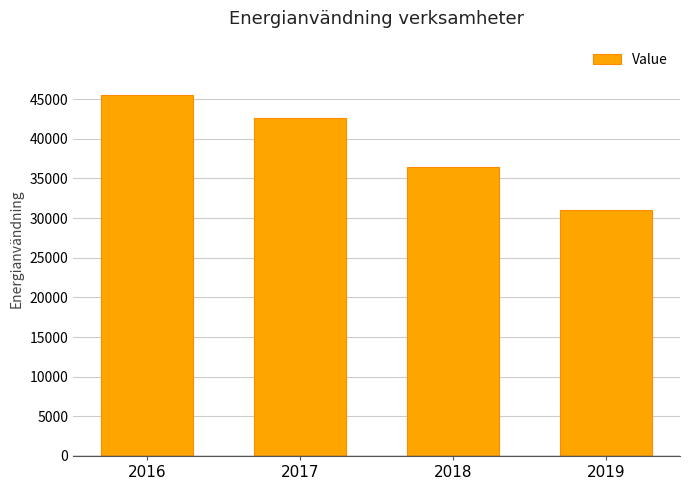

Reading left to right, extract all data points from this chart.

45543	42662	36482	31030